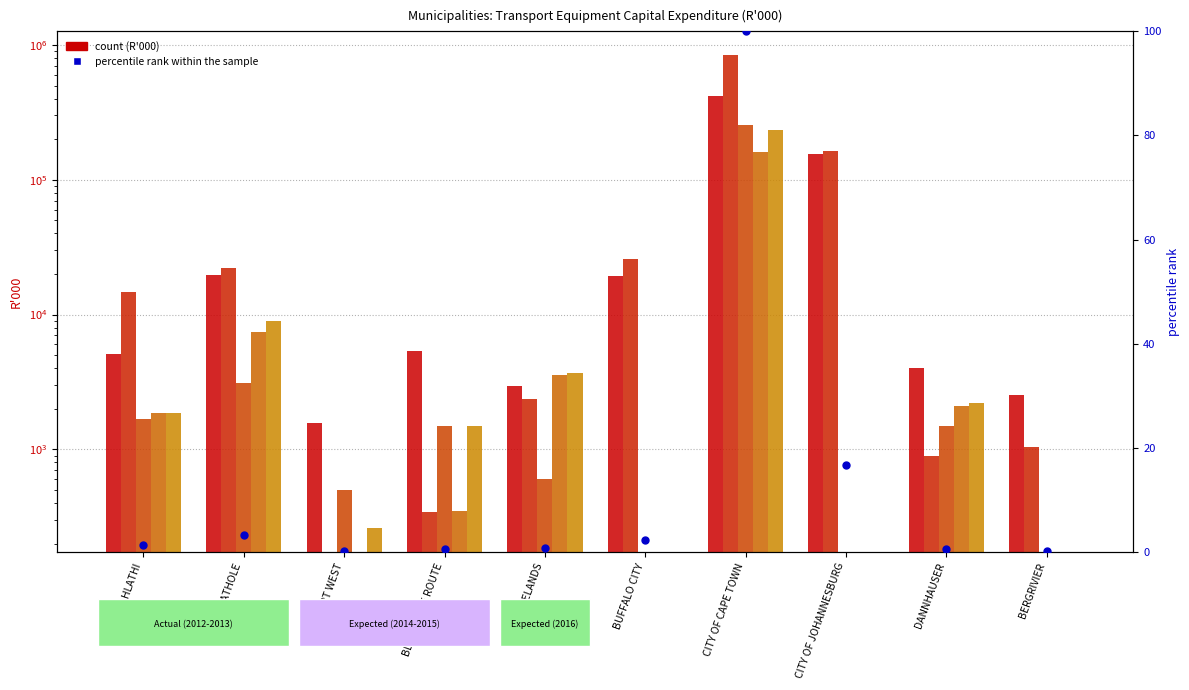

Which series reaches the minimum Y coordinate?

percentile rank within the sample